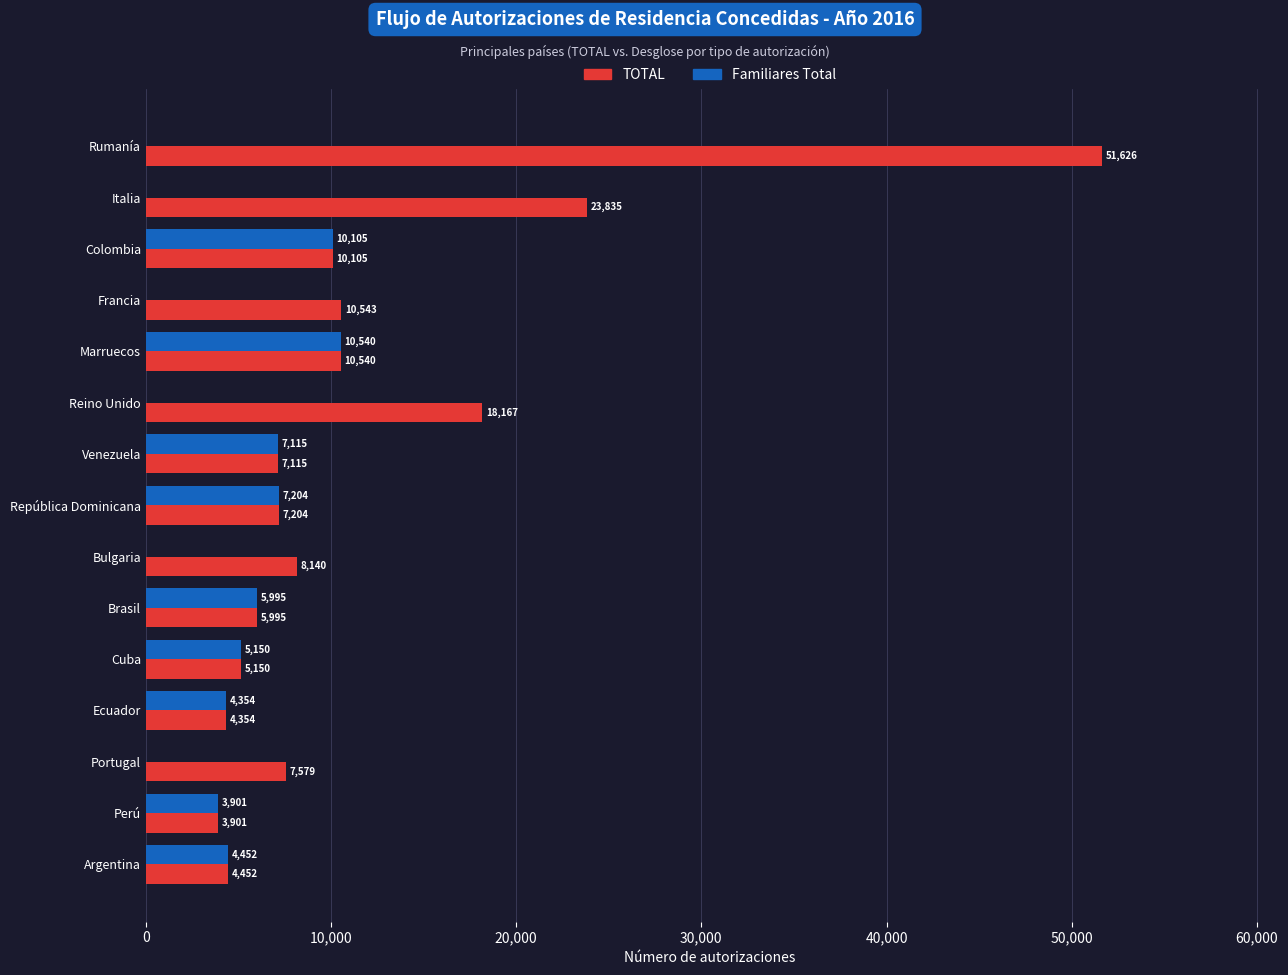

Between Colombia and Reino Unido, which series saw the biggest shift?

Familiares Total